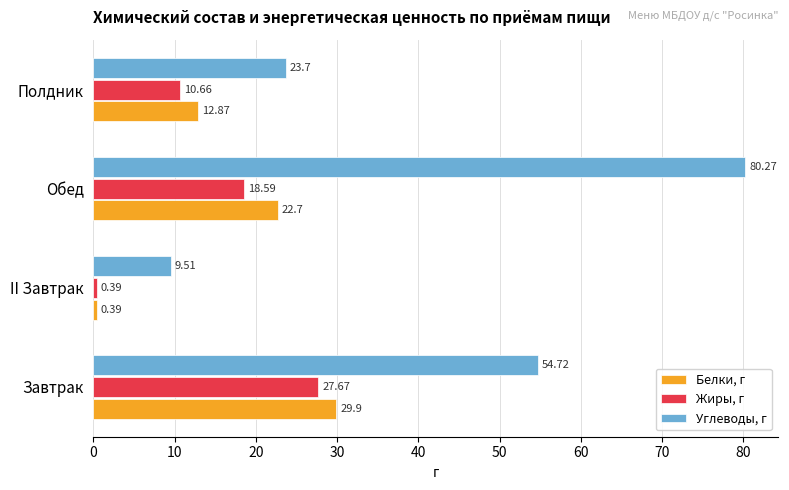

What is the difference between the maximum and minimum values in the Белки, г series?

29.5